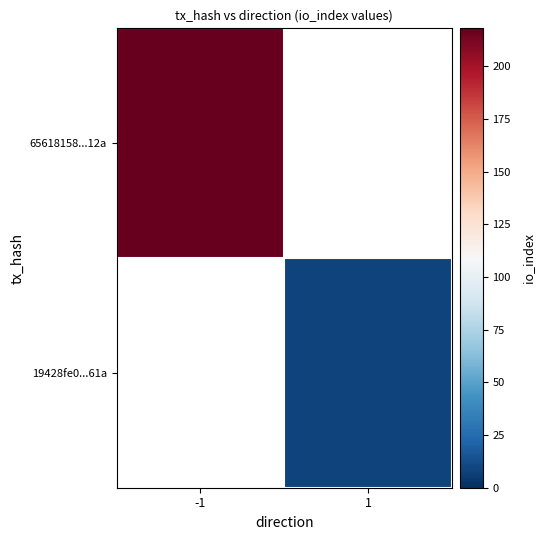

How many values in 19428fe0...61a are above zero?

1